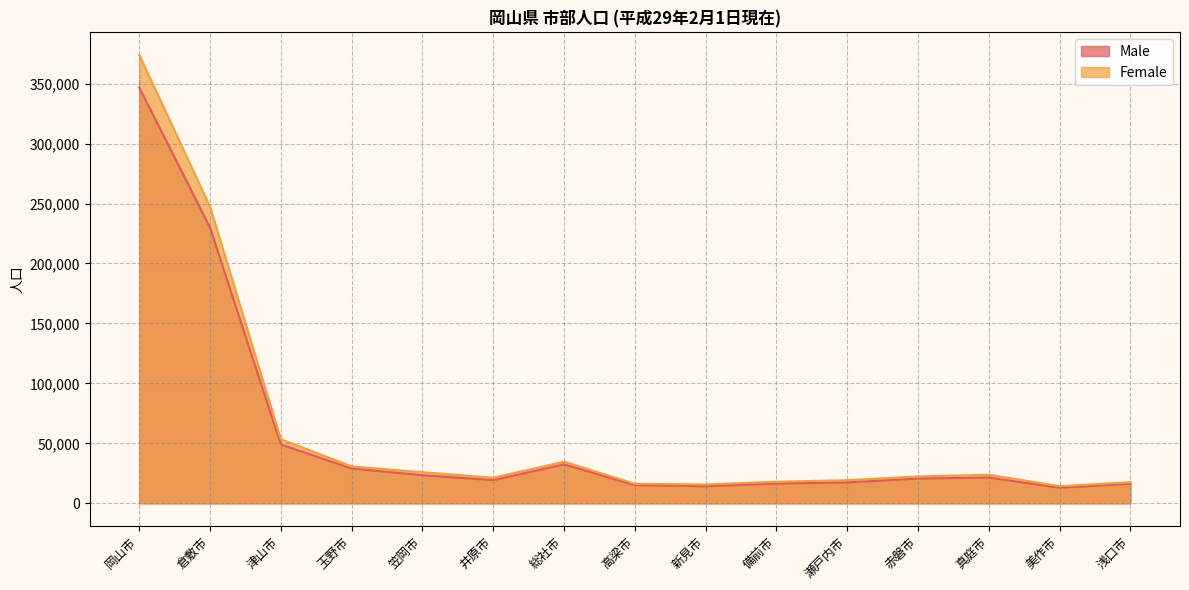

What is the difference between the maximum and minimum values in the Female series?

359742